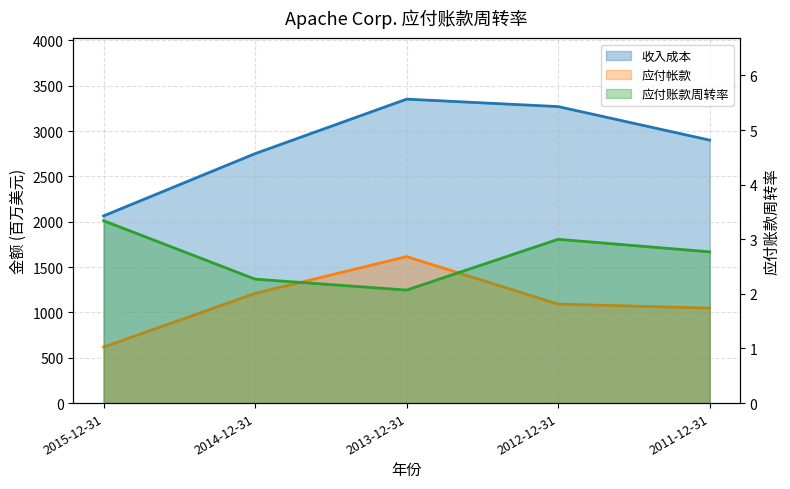

What is the label of the 3rd point from the left?

2013-12-31